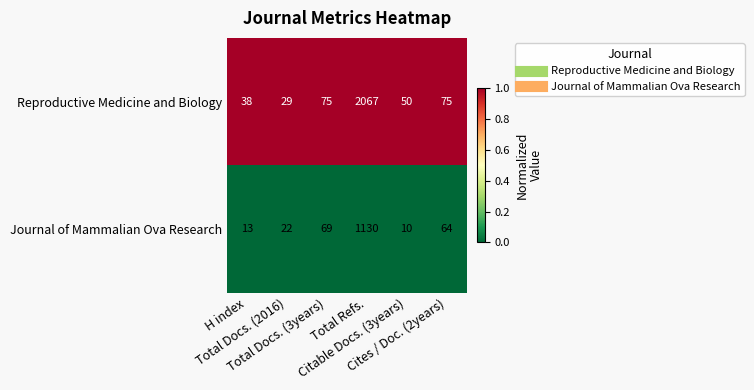

Which label corresponds to the largest value in the chart?

Total Refs.